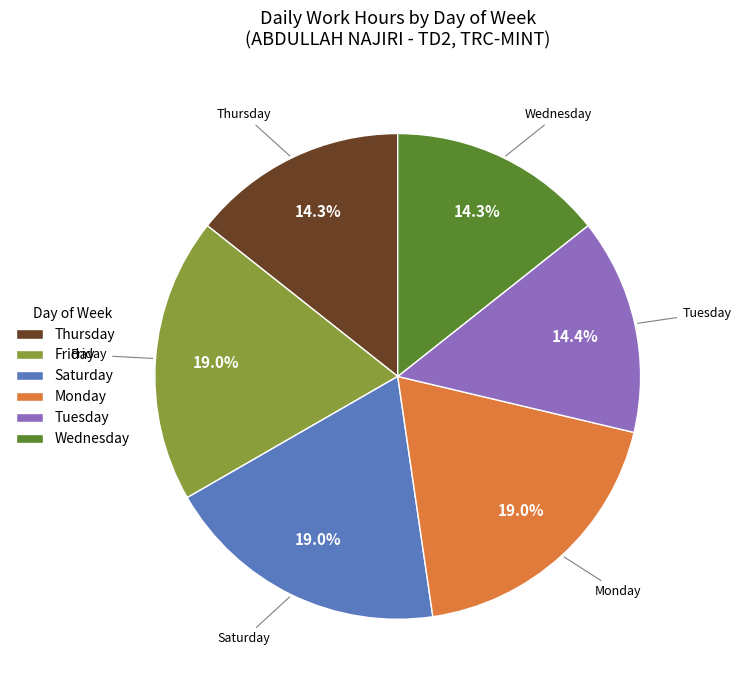

Approximately how many times larger is the value at Friday compared to Monday?

1.0